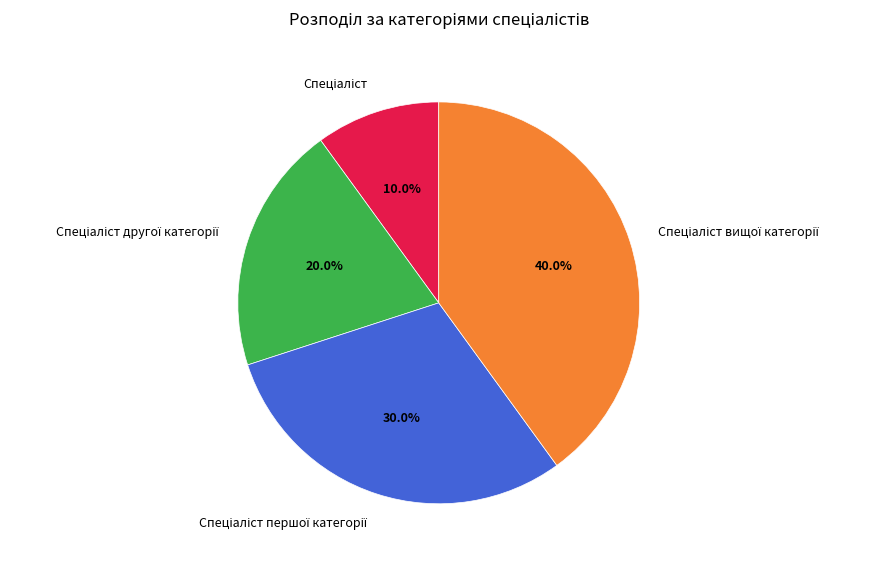

To the nearest percent, what is the average slice percentage?

25%